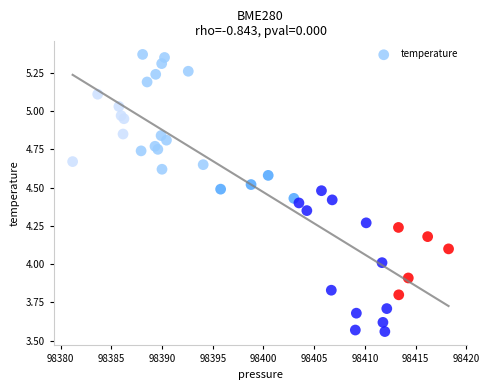

What is the range of Y values (max minus min)?

1.8